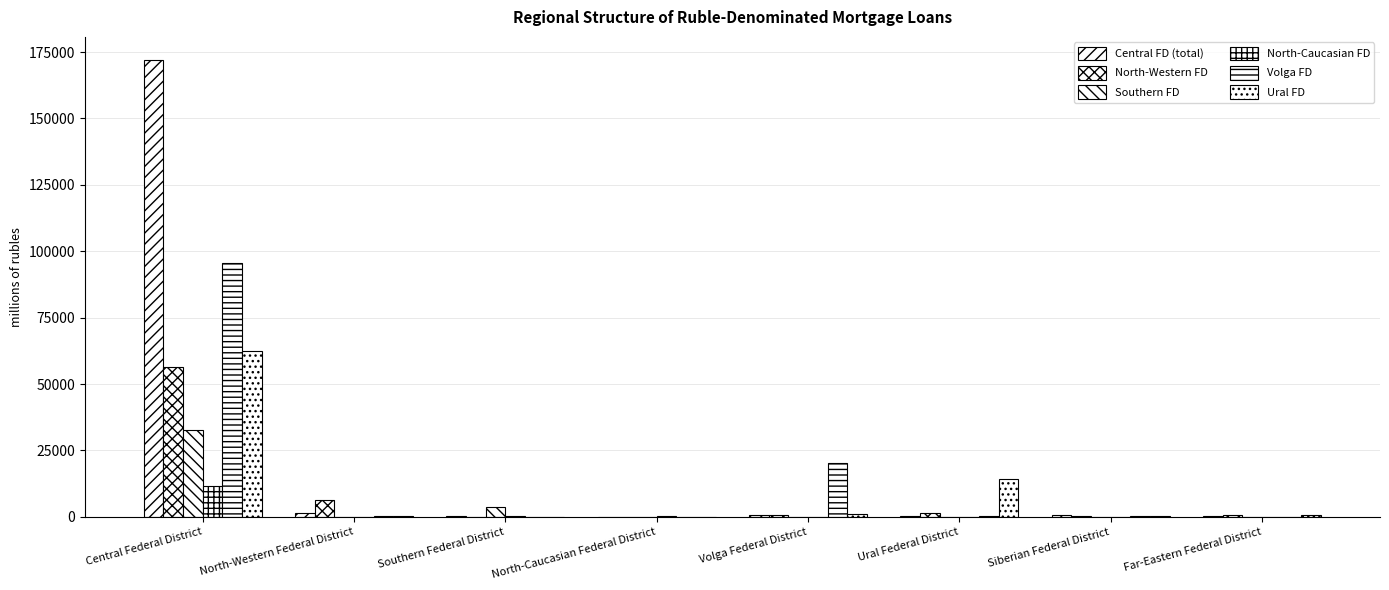

How many categories are shown in the chart?

8